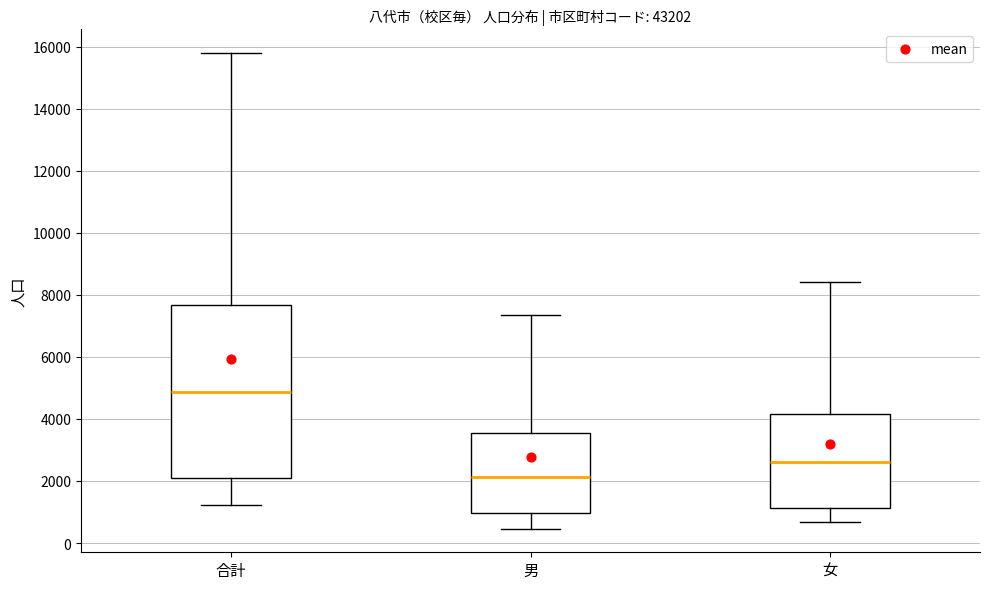

Which box's median line is the highest?

合計